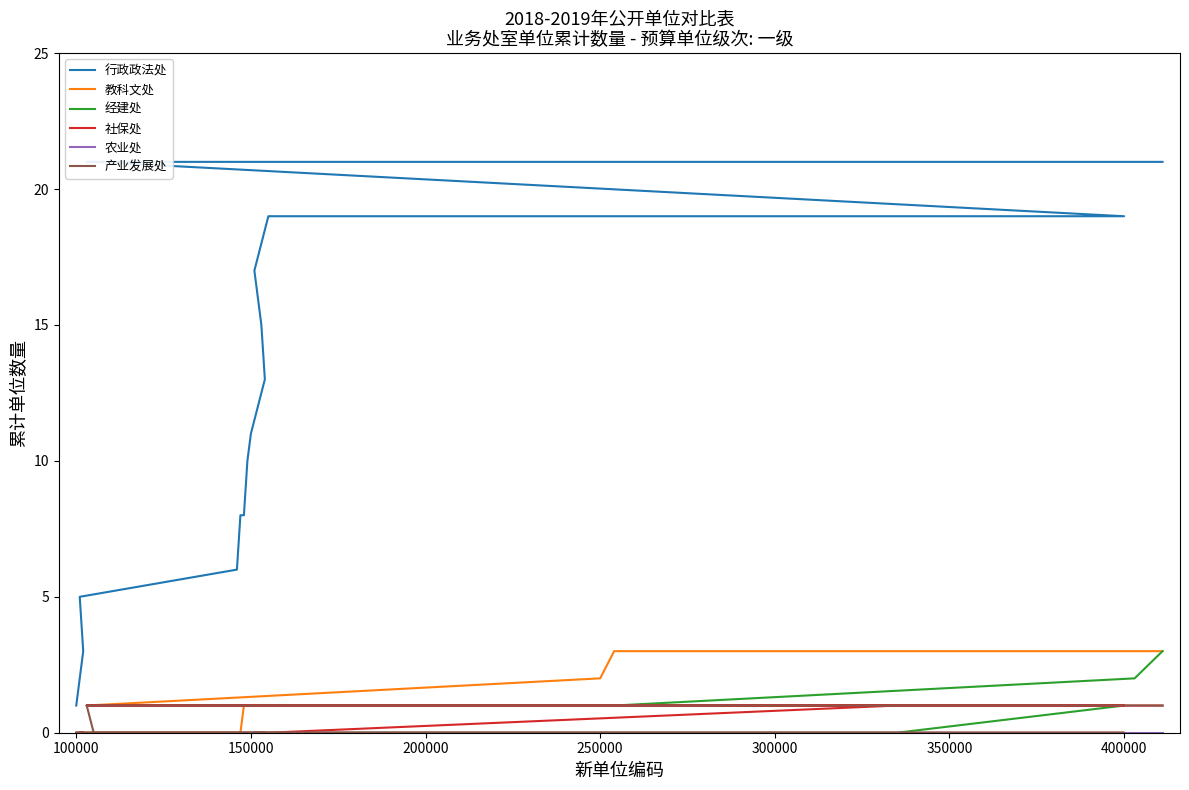

Which series has the widest spread of values?

行政政法处